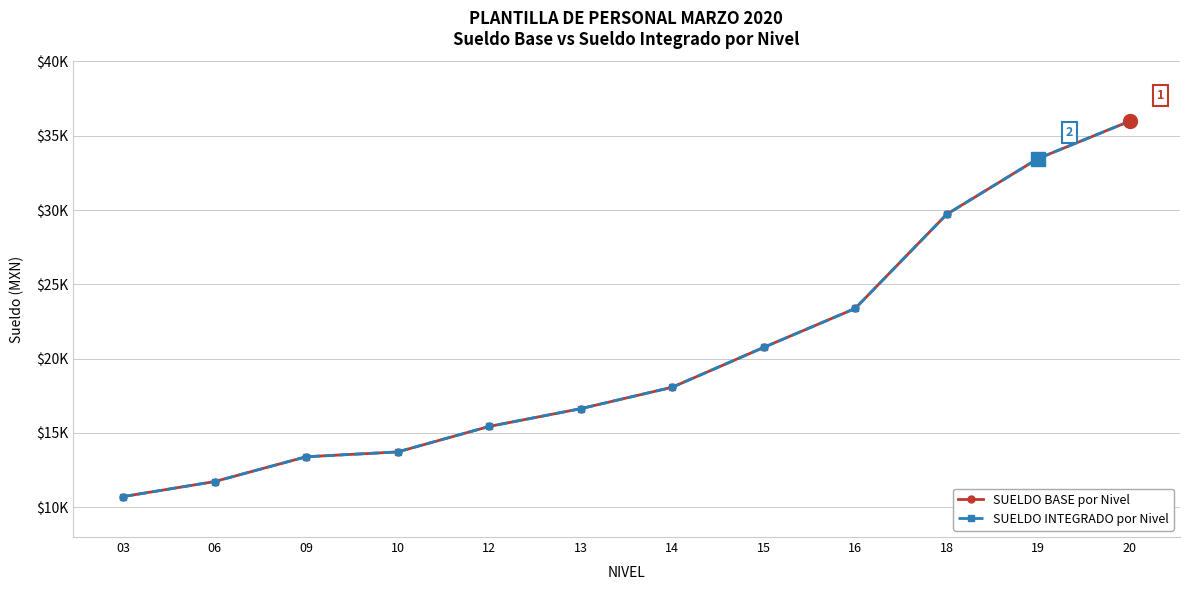

Is it true that SUELDO BASE por Nivel equals 15441 at 12?

True